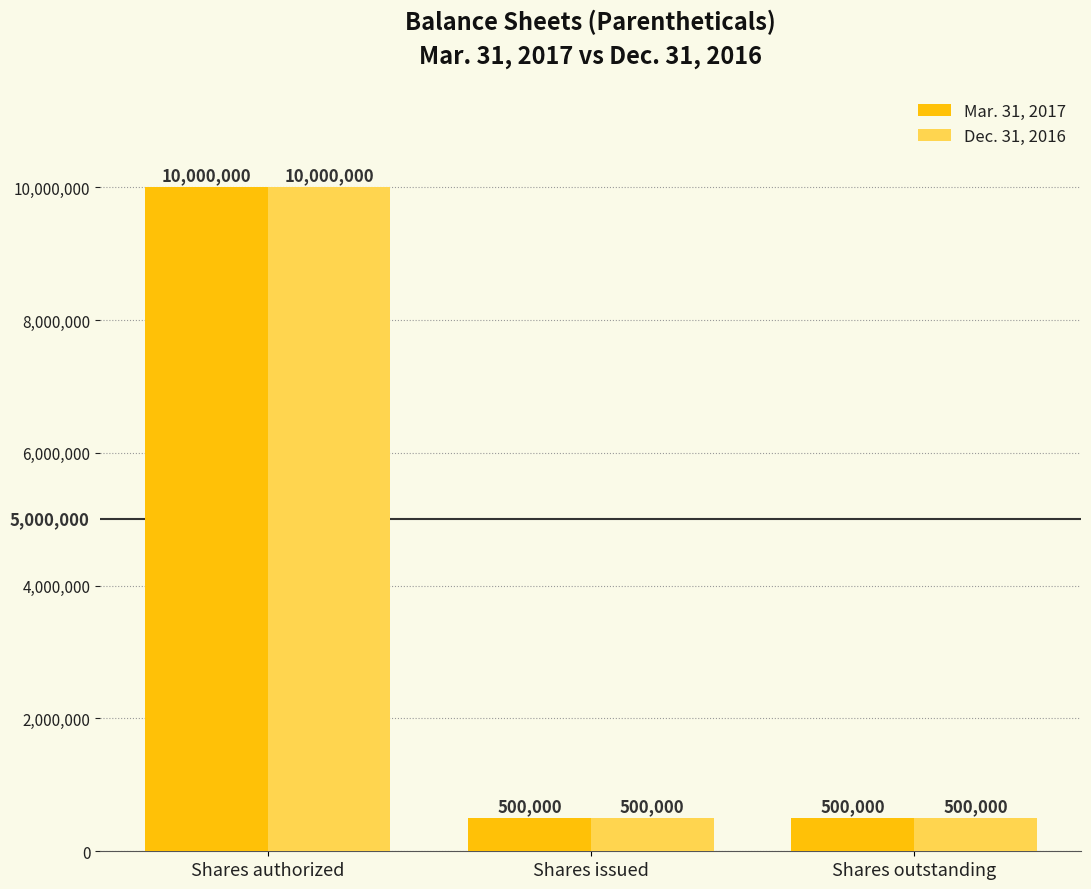

Reading left to right, list all the values displayed in this chart.

Mar. 31, 2017: Shares authorized=10000000	Shares issued=500000	Shares outstanding=500000
Dec. 31, 2016: Shares authorized=10000000	Shares issued=500000	Shares outstanding=500000